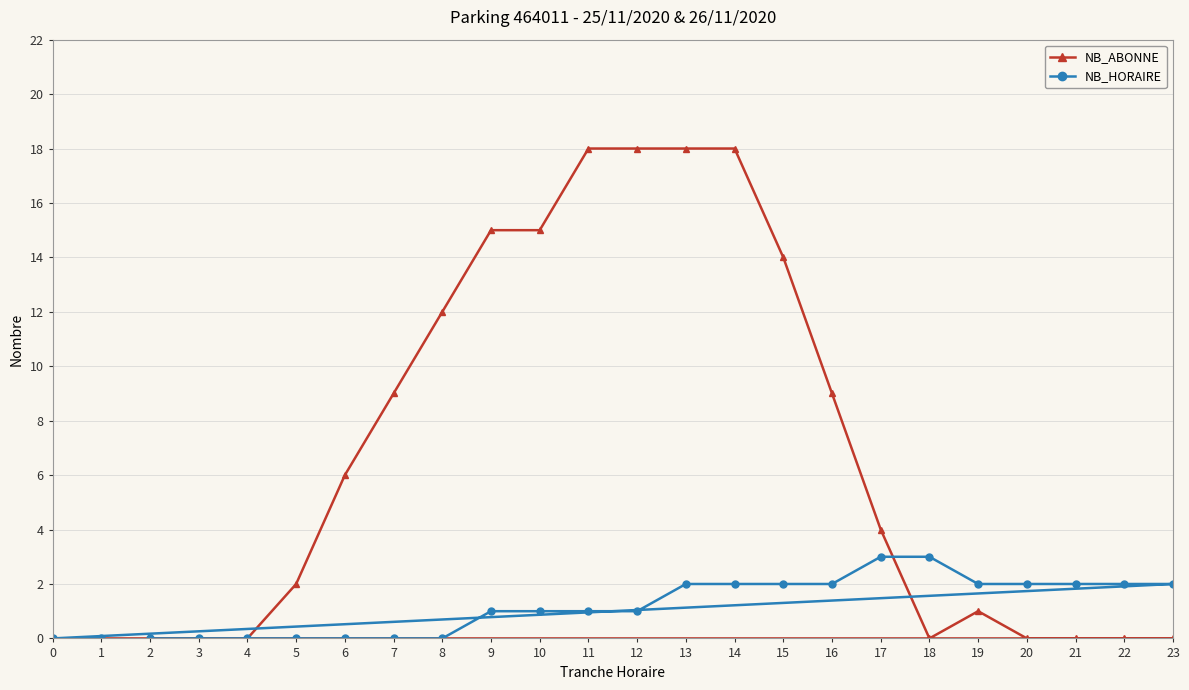

What is the difference between the second highest and second lowest values in the NB_ABONNE series?

18